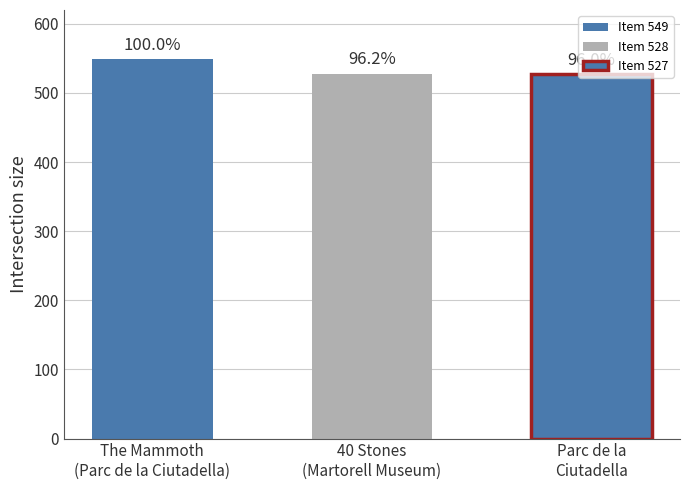

List the labels in order of value, largest first.

The Mammoth
(Parc de la Ciutadella), 40 Stones
(Martorell Museum), Parc de la
Ciutadella